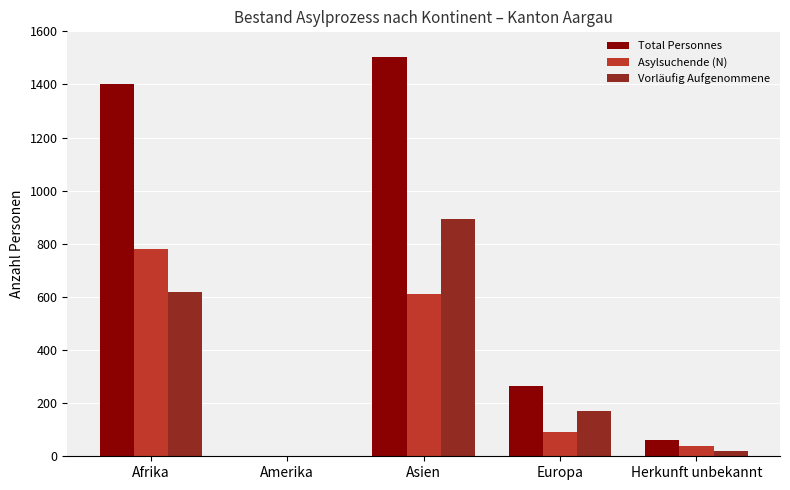

What is the greatest value displayed?

1505